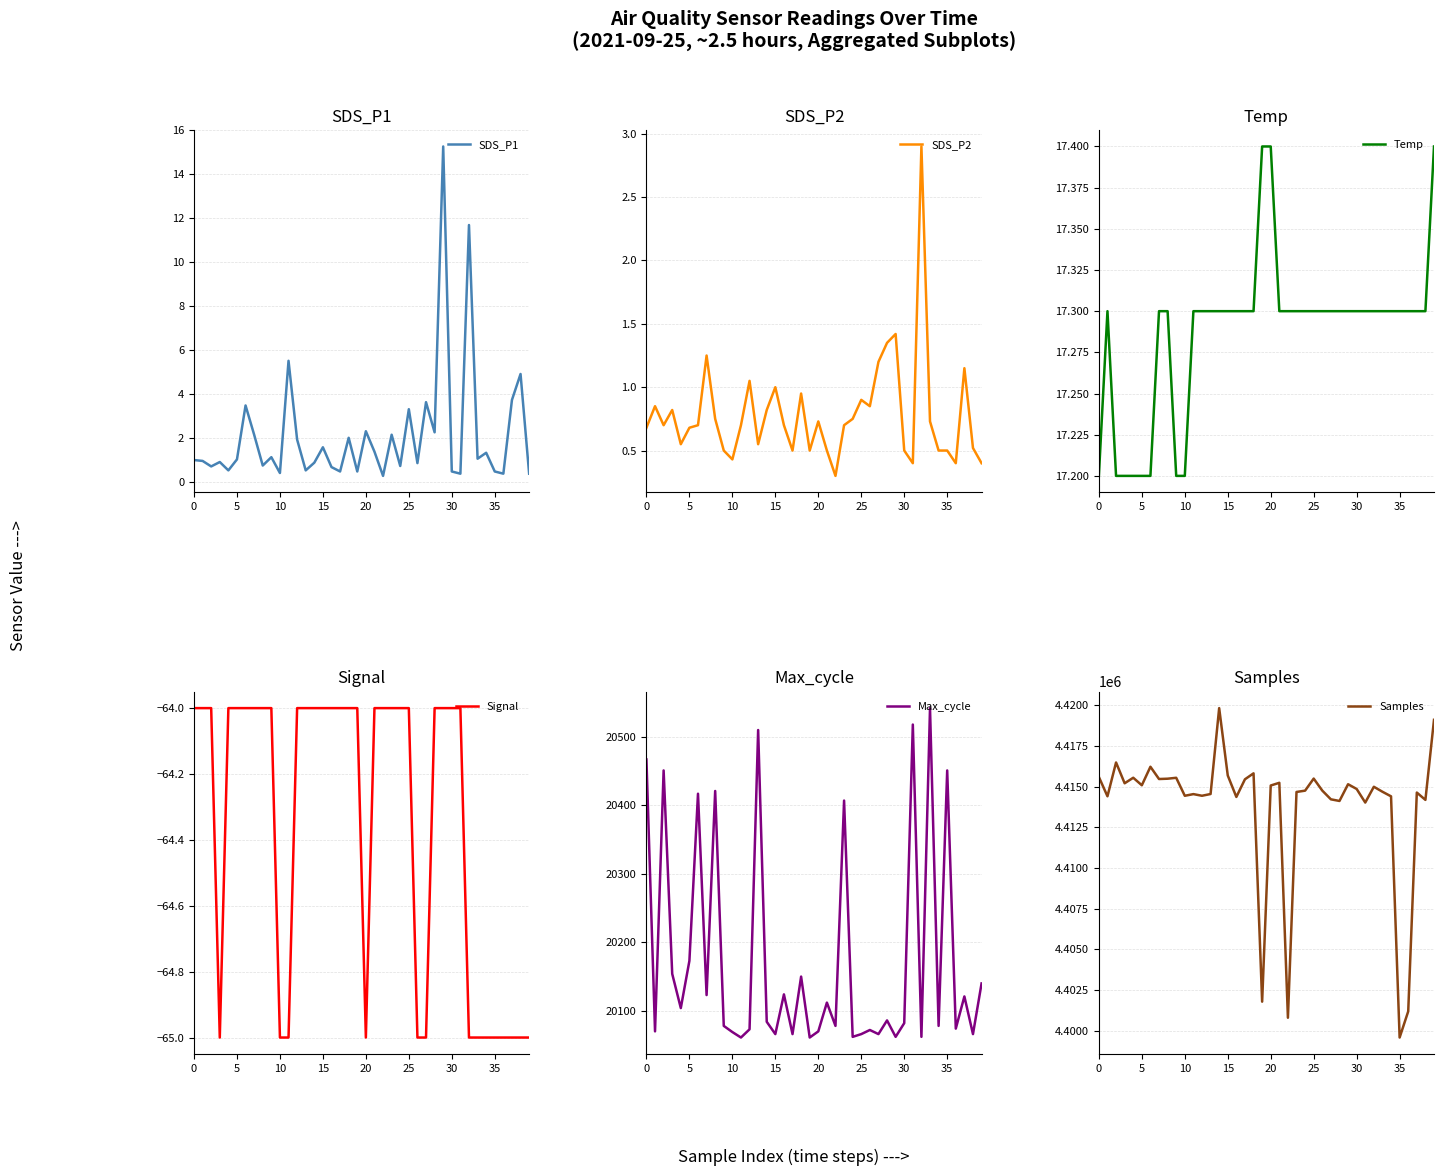

The value of Signal at 0 is -64. True or false?

True